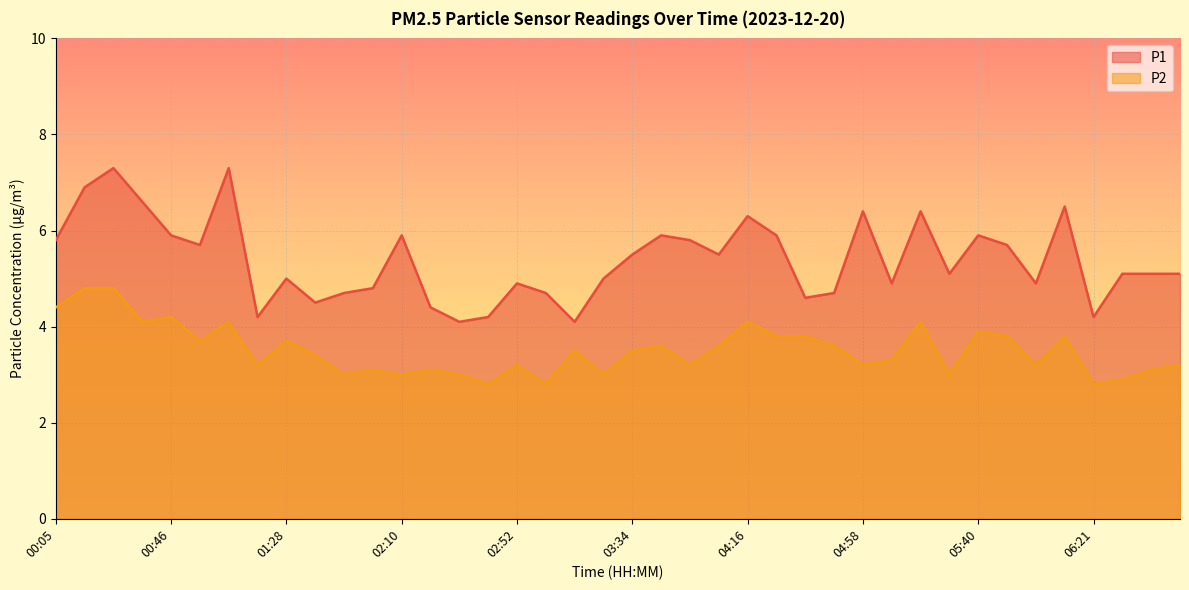

What is the spread (max minus min) of values at 03:45?

2.3